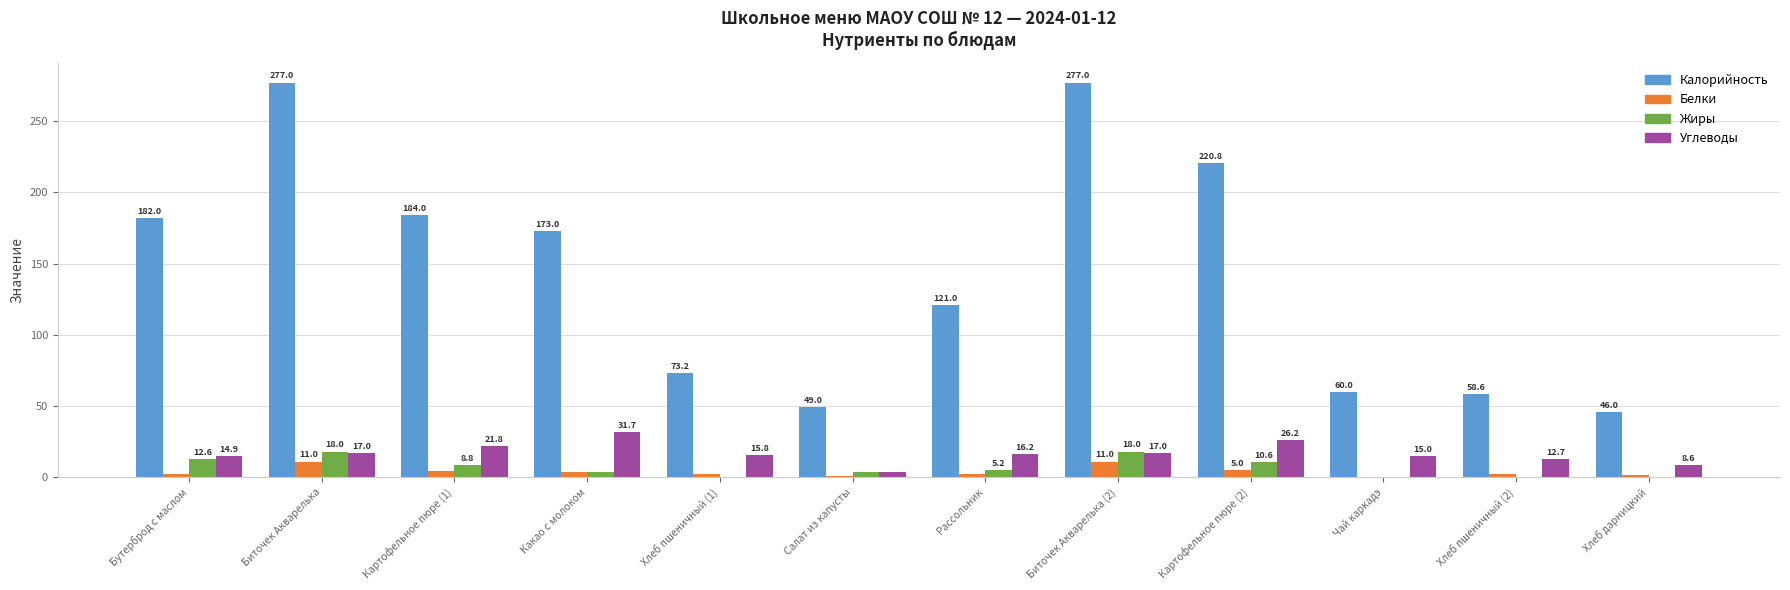

Which category has the highest value in the Углеводы series?

Какао с молоком